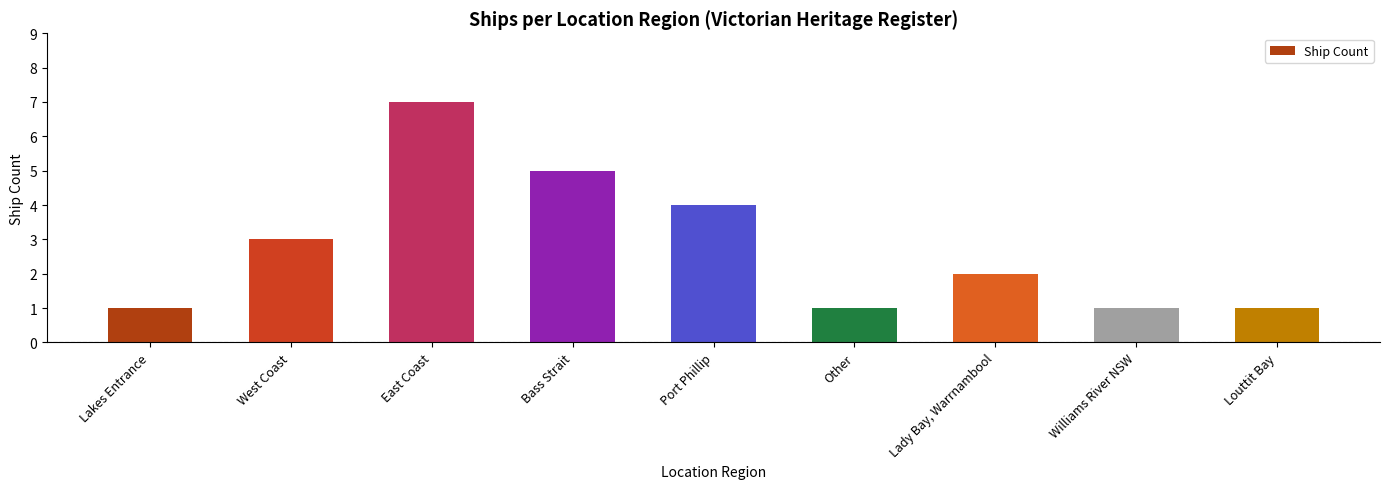

What is the average value?

3